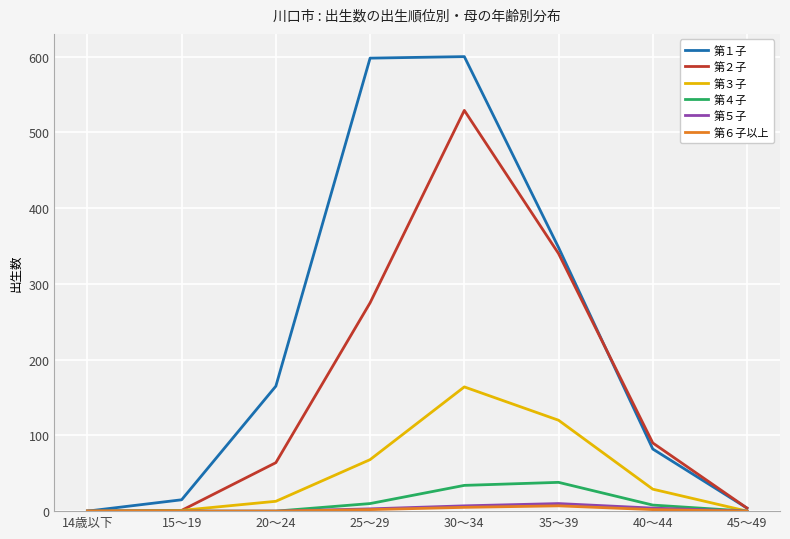

What is the sum of all 第５子 values?

24